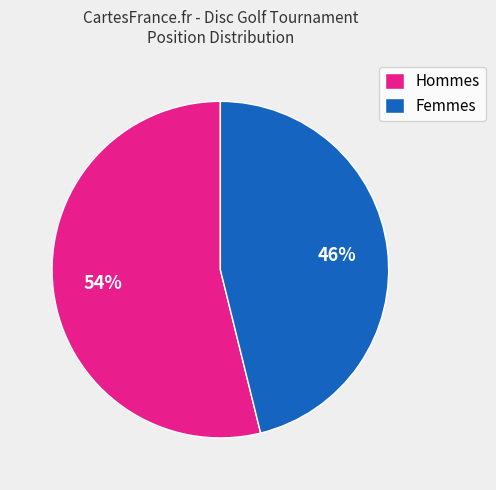

Which has a higher value, Femmes or Hommes?

Hommes